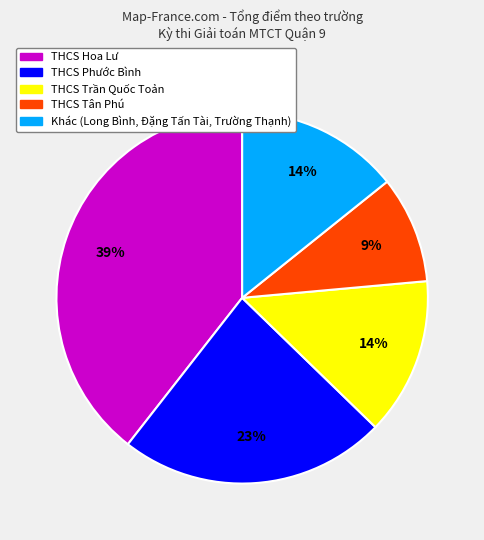

To the nearest percent, what is the difference between the largest and smallest slice percentages?

30%